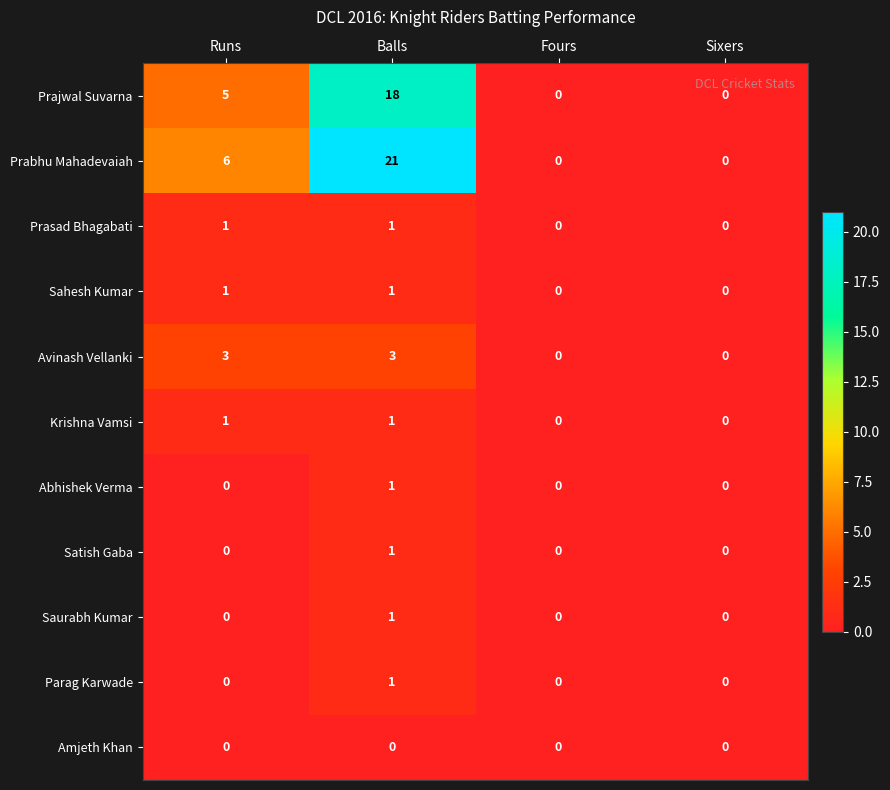

The value of Avinash Vellanki at Sixers is 0. True or false?

True